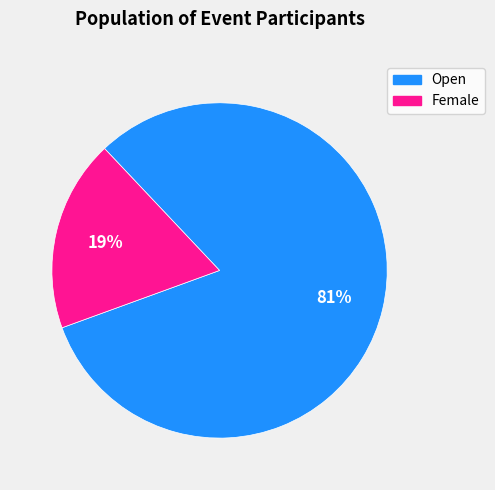

Do Female and Open together represent more than half of the pie?

Yes